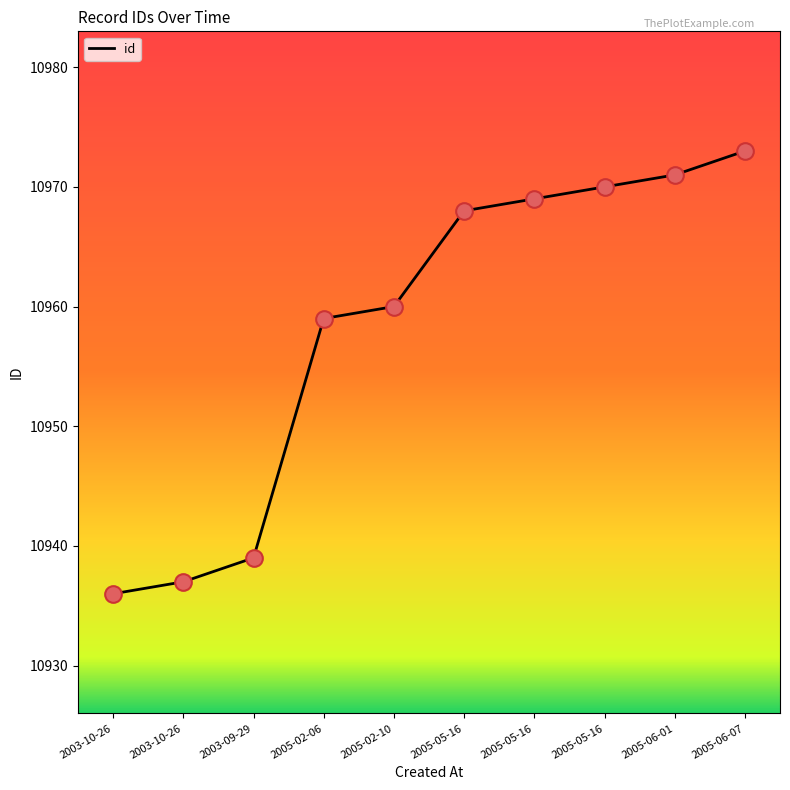

What is the change in value from 2003-10-26 to 2005-06-07?

+37